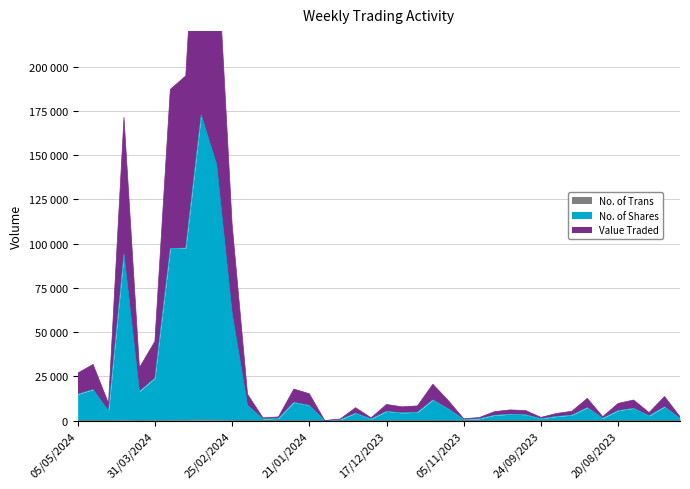

The value of No. of Trans at 23/07/2023 is 11. True or false?

True